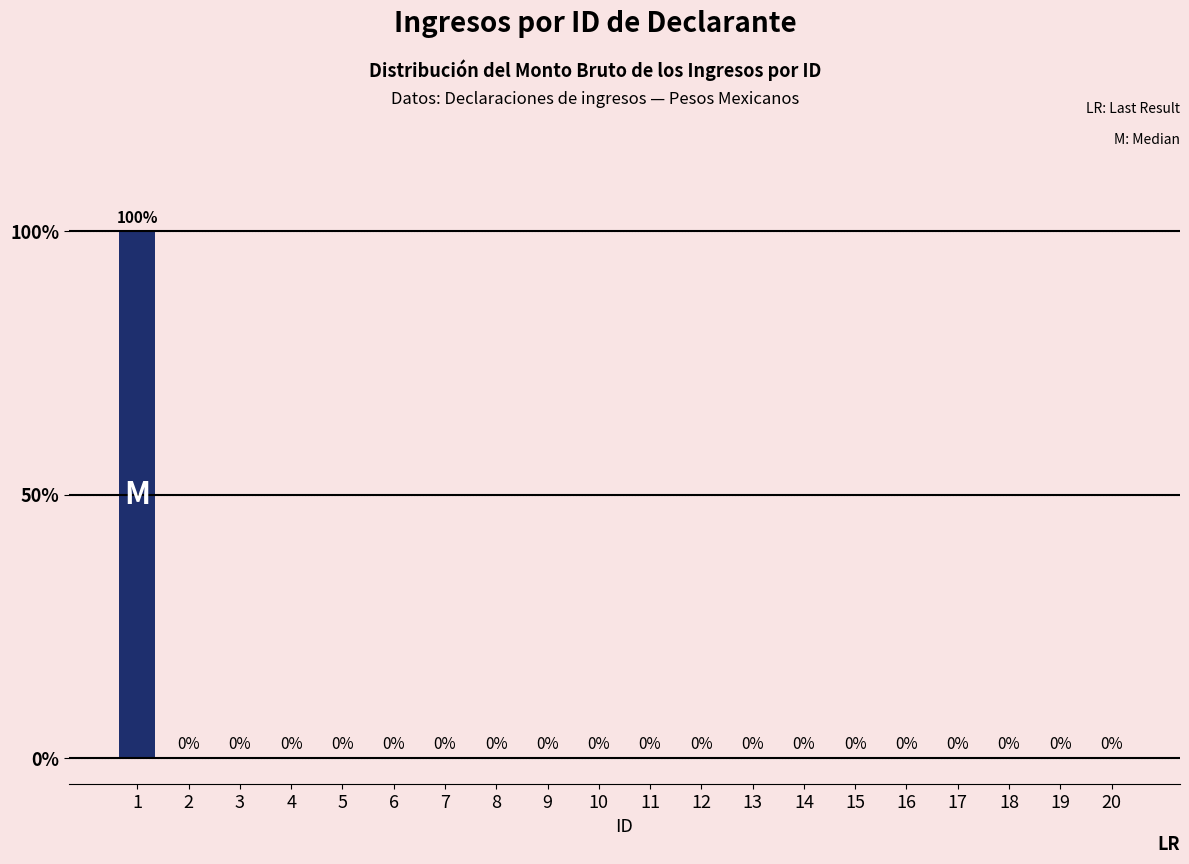

What is the sum of all values?

100